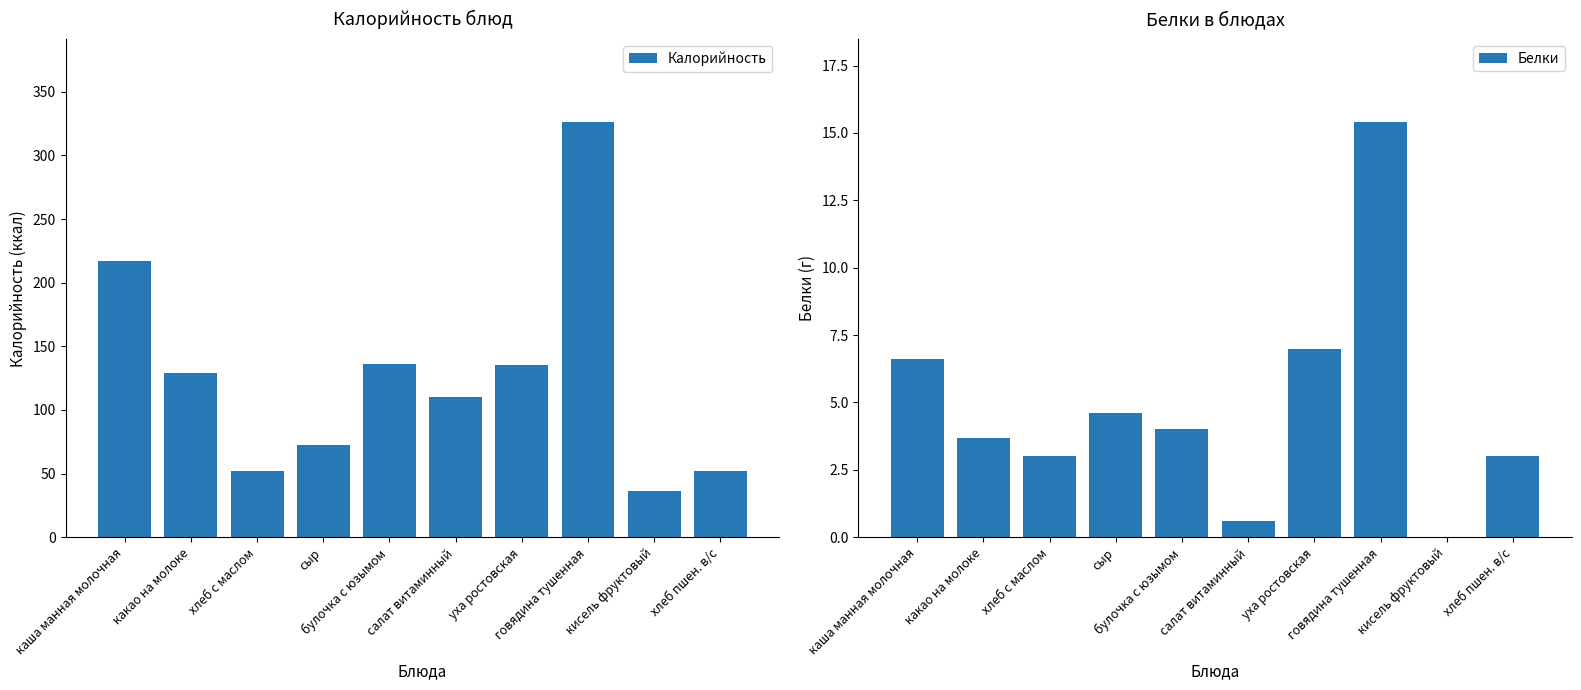

What is the difference between the maximum and minimum values in the Калорийность series?

289.8